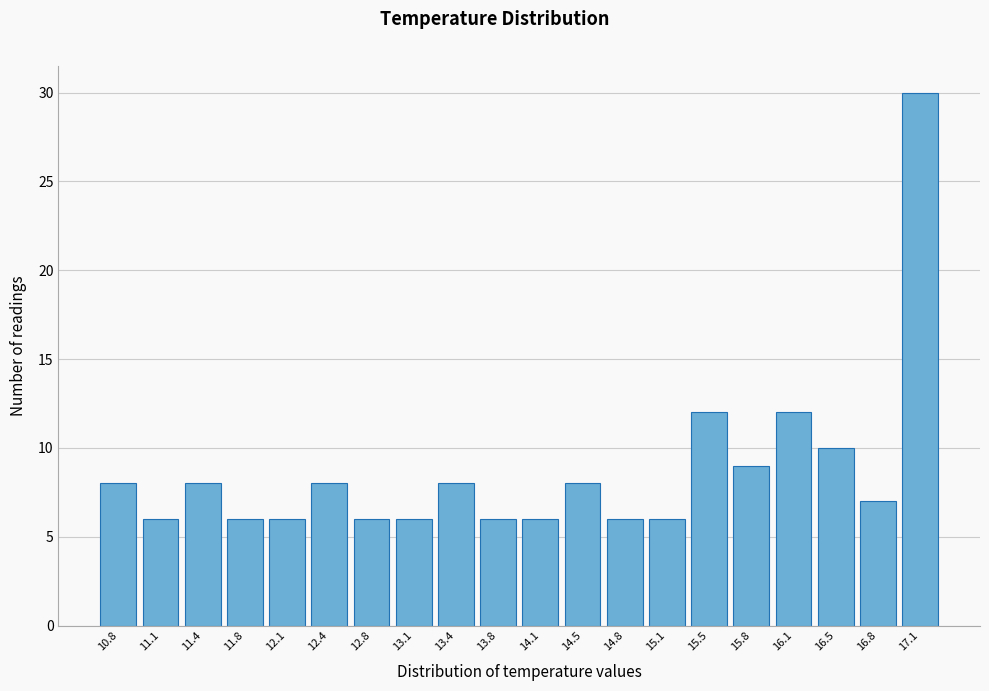

Reading left to right, list every bar in this chart as the range it spans on the x-axis followed by its height. Neither the bar edges nor the heights are printed on the chart, so give them approximately, as read against the axes.

10.600 to 10.935: 8
10.935 to 11.270: 6
11.270 to 11.605: 8
11.605 to 11.940: 6
11.940 to 12.275: 6
12.275 to 12.610: 8
12.610 to 12.945: 6
12.945 to 13.280: 6
13.280 to 13.615: 8
13.615 to 13.950: 6
13.950 to 14.285: 6
14.285 to 14.620: 8
14.620 to 14.955: 6
14.955 to 15.290: 6
15.290 to 15.625: 12
15.625 to 15.960: 9
15.960 to 16.295: 12
16.295 to 16.630: 10
16.630 to 16.965: 7
16.965 to 17.300: 30